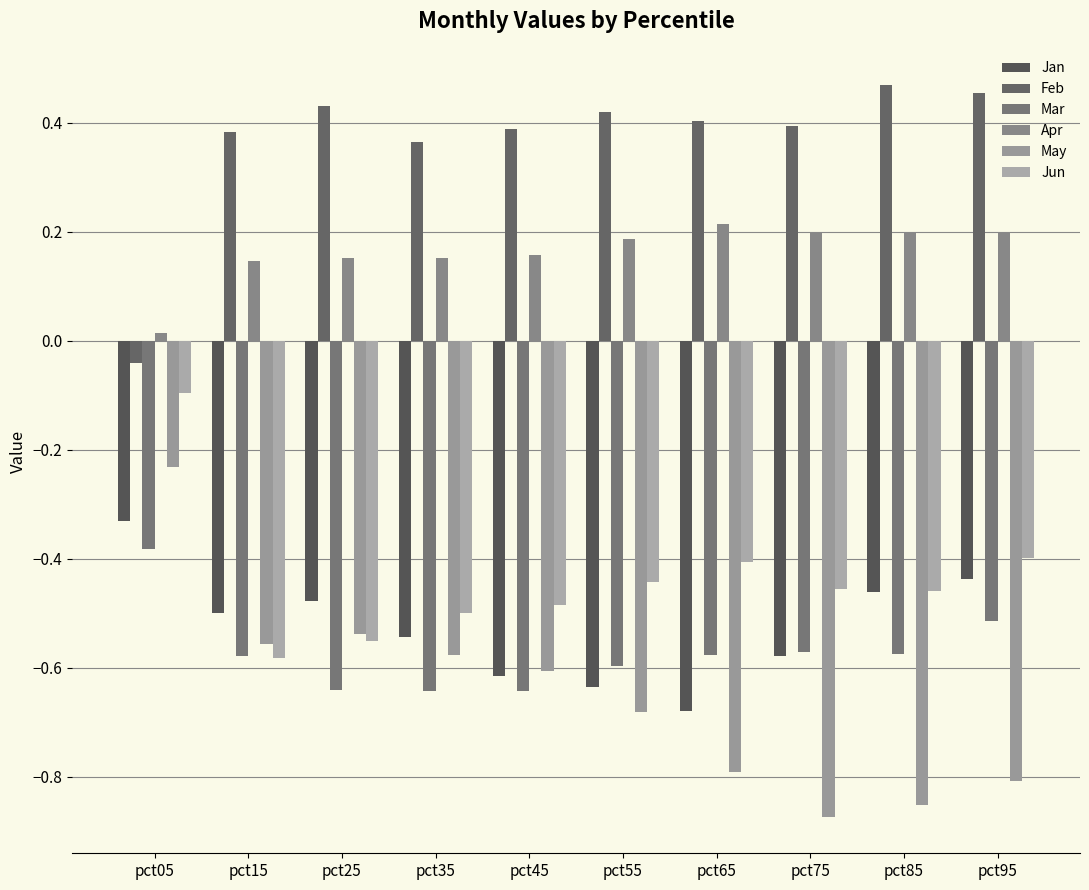

How many groups of bars are there?

10